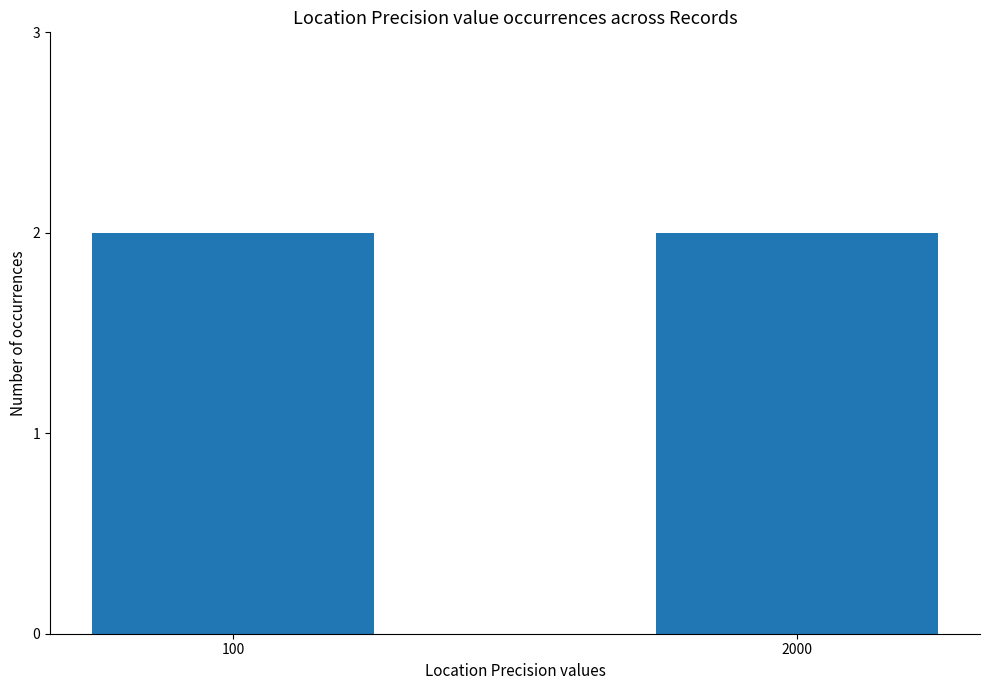

Is it true that the value at 0 is 2000?

True